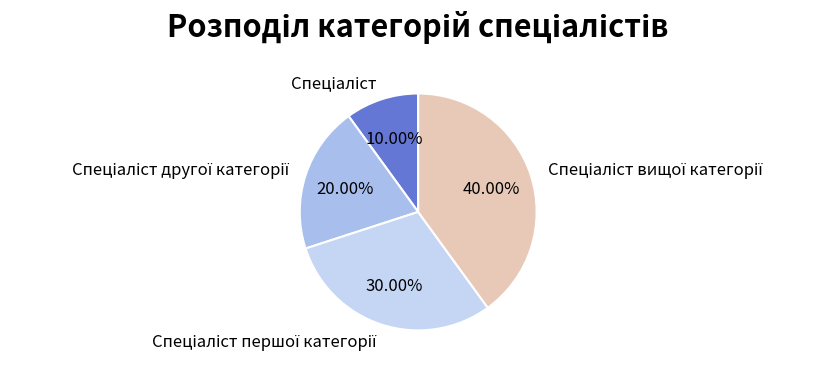

Is there any slice that represents more than half of the pie?

No